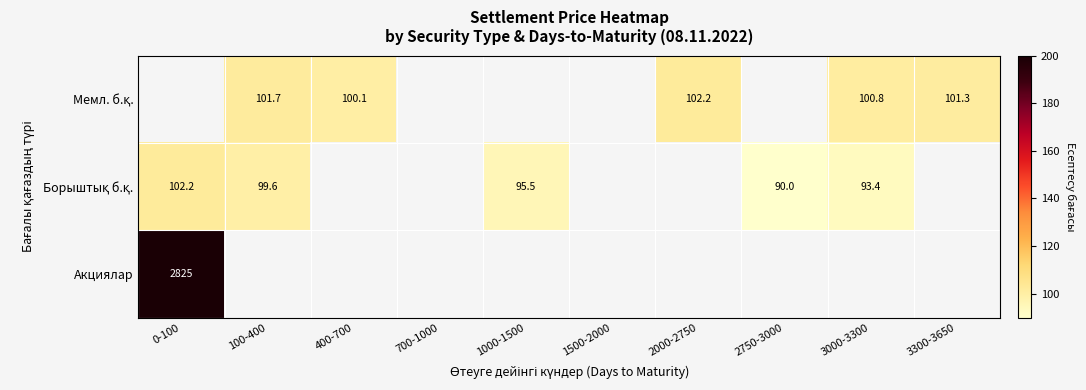

What is the maximum value shown in the chart?

200.0